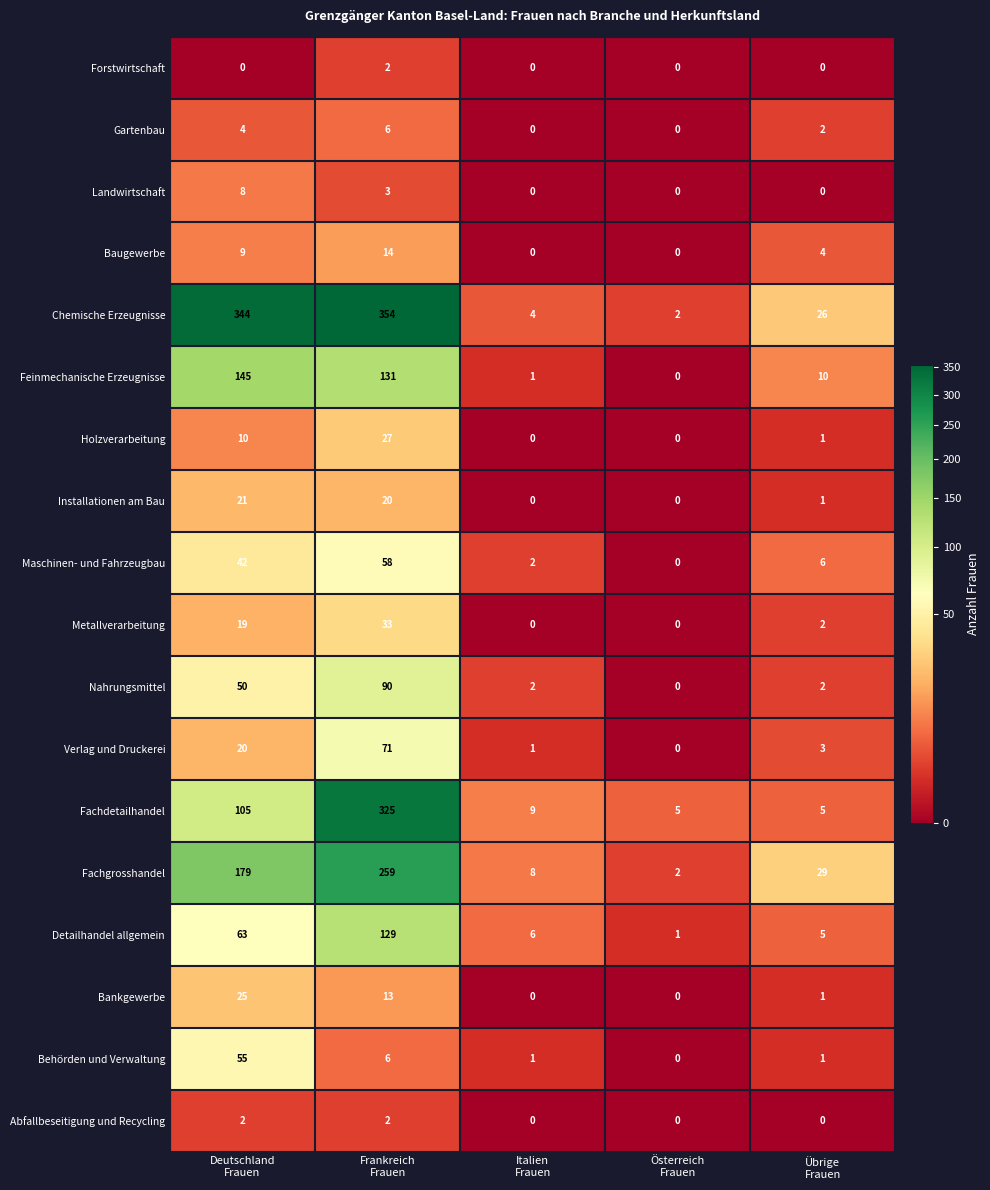

Which series has the largest total across all categories?

Chemische Erzeugnisse